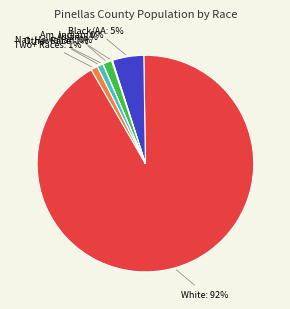

Is it true that White is 92% of the pie?

True